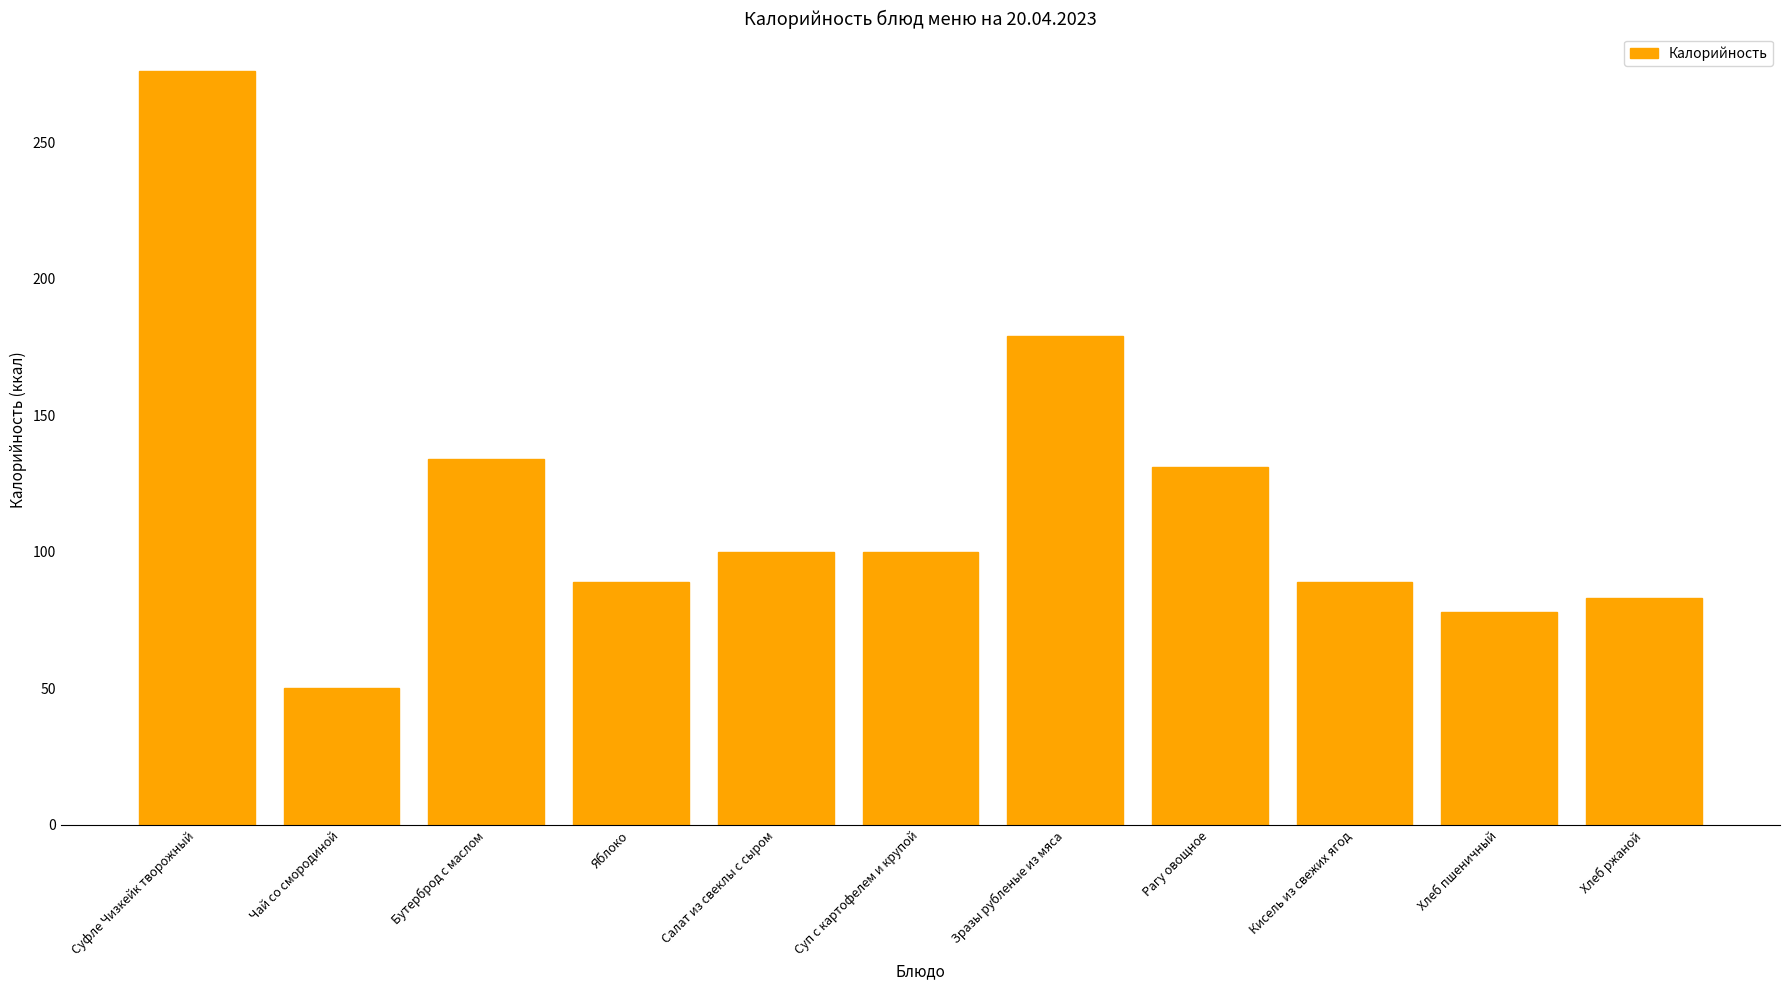

What is the value of the 11th bar from the left?

83